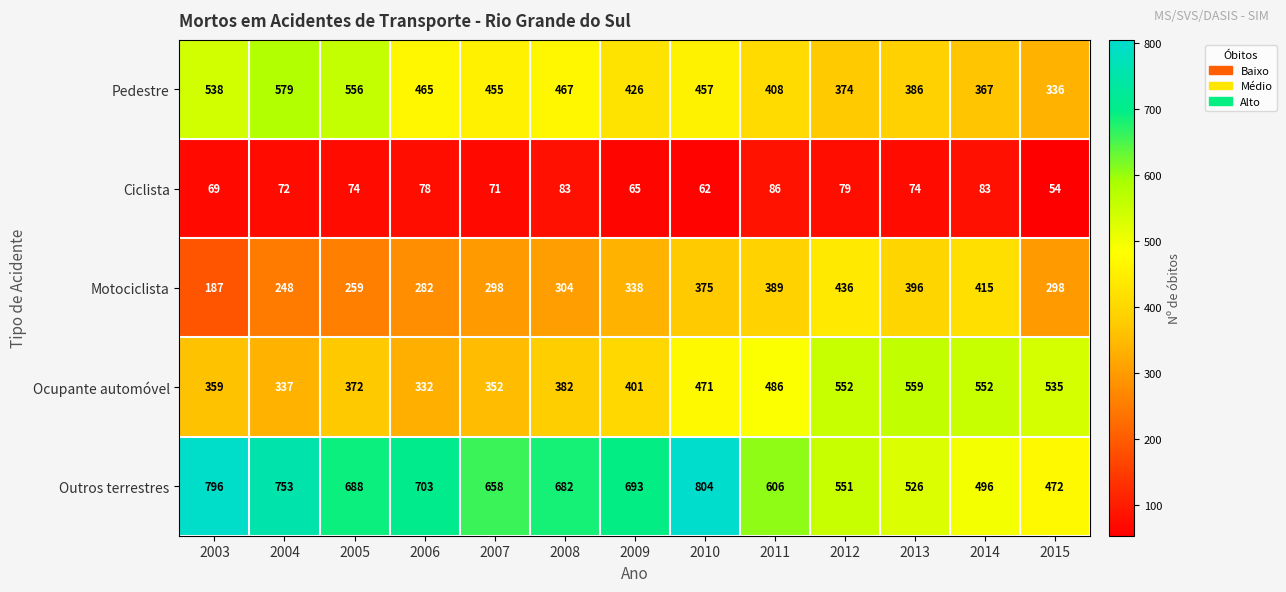

At how many categories does at least one series exceed 233?

13